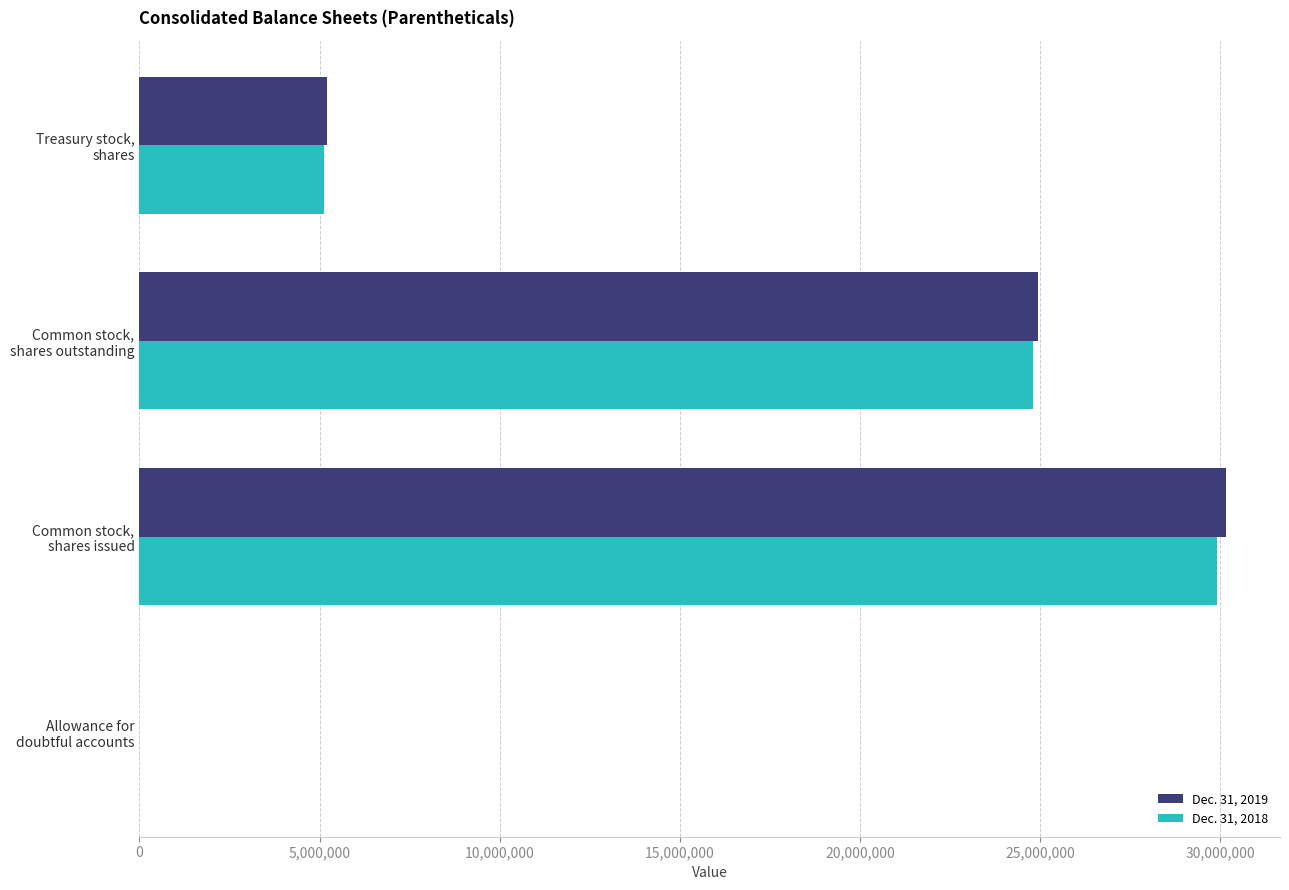

What is the greatest value displayed?

30151574